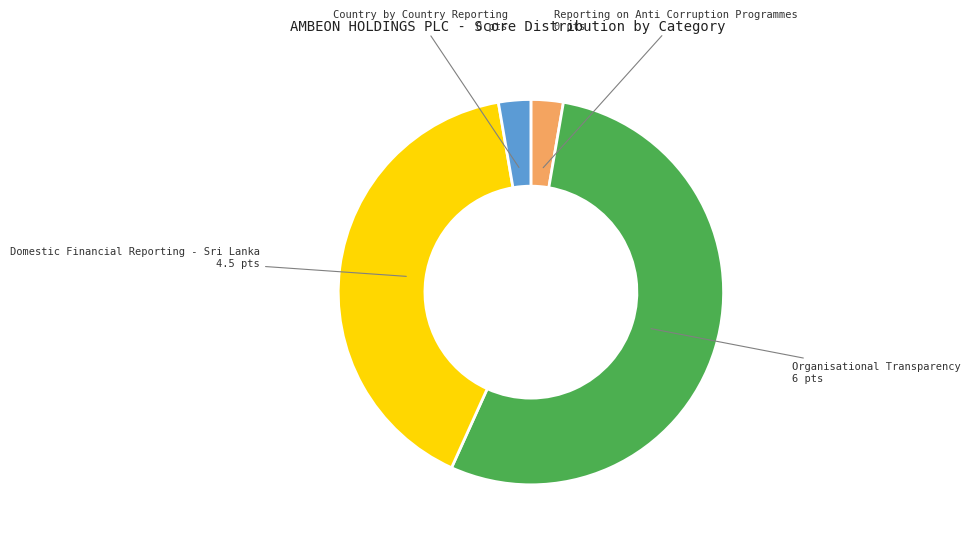

Is there any slice that represents more than half of the pie?

Yes